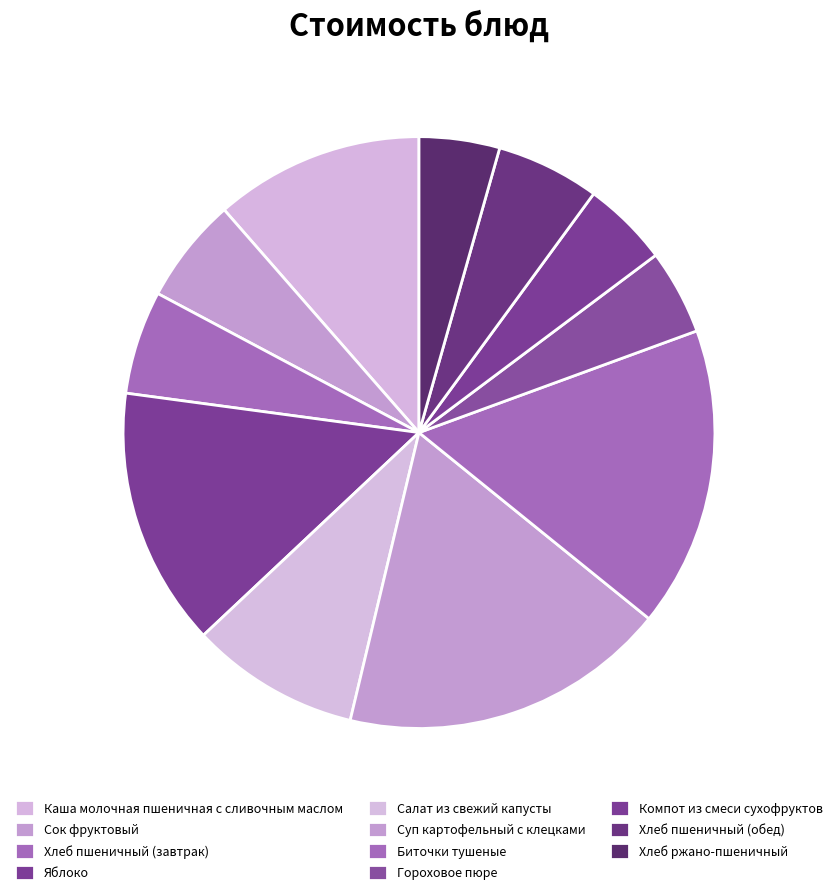

What is the largest slice in the pie chart?

Суп картофельный с клецками